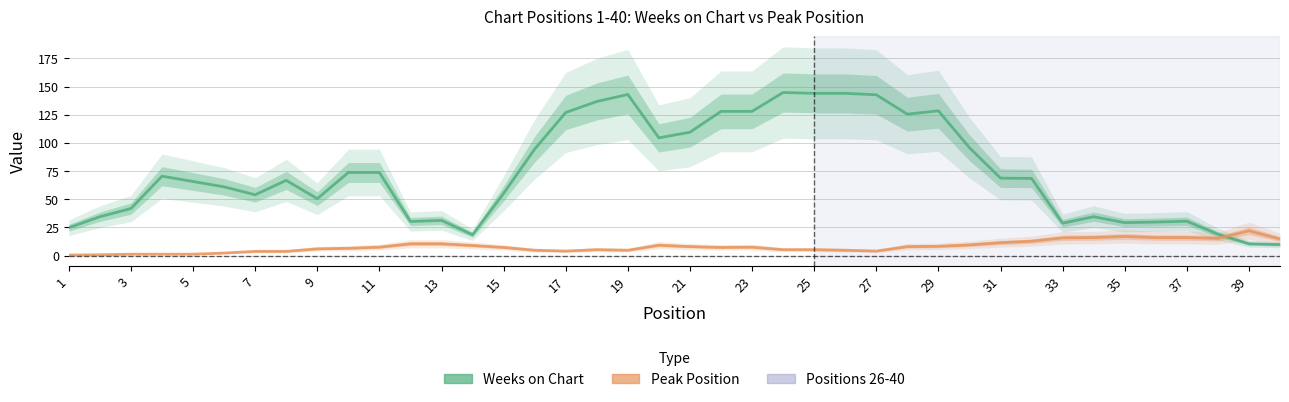

Read the Peak Position value at 25.

5.2